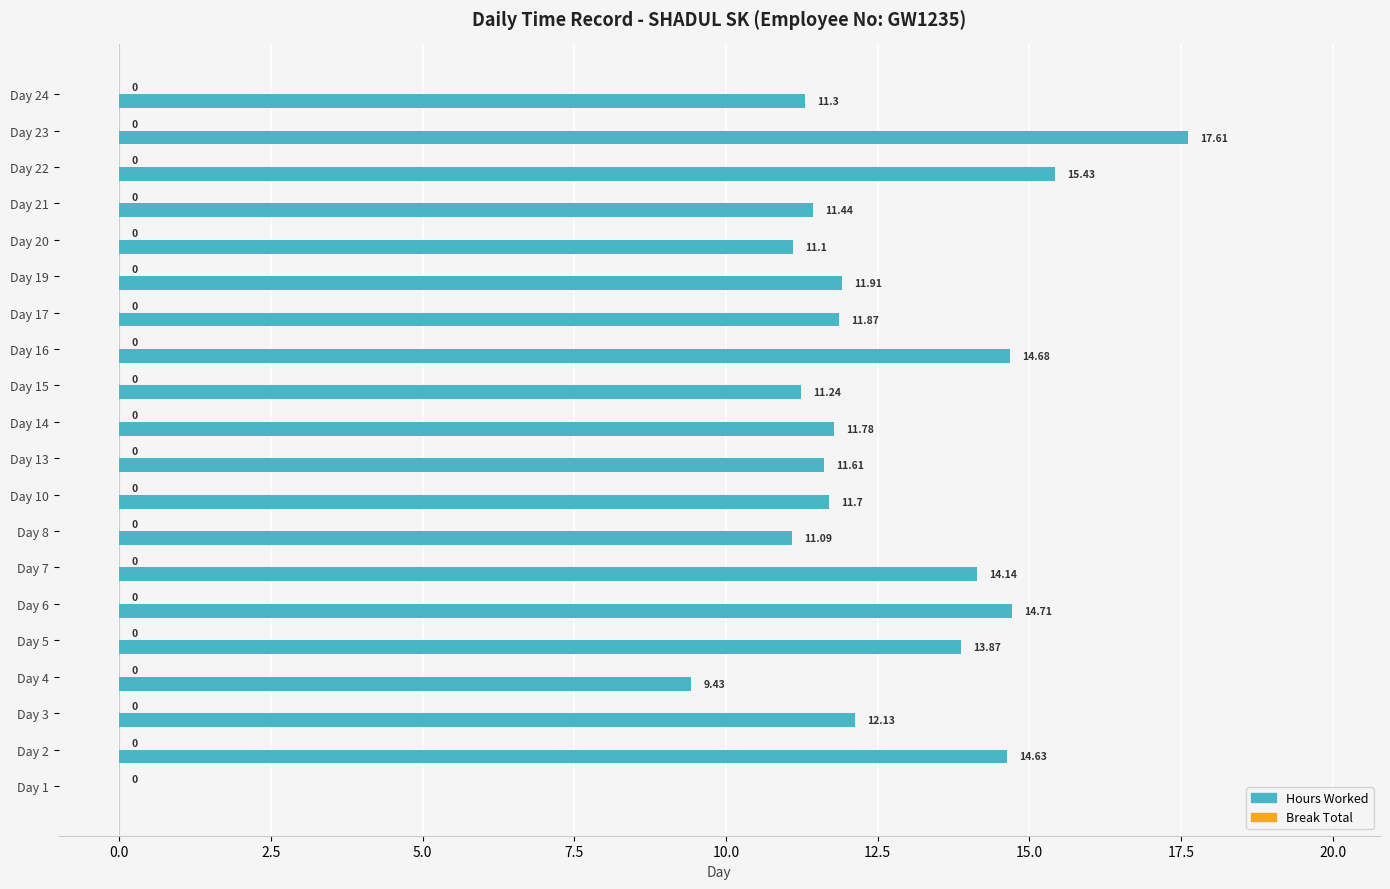

Which label corresponds to the largest value in the chart?

Day 23